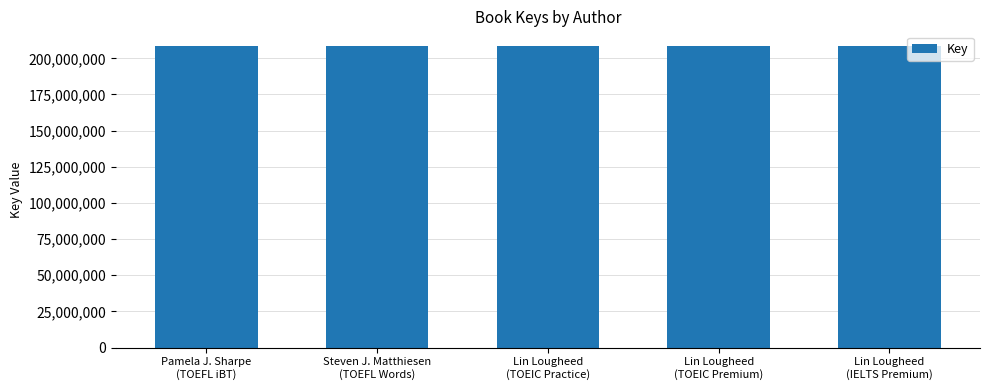

What is the maximum value shown in the chart?

208259261